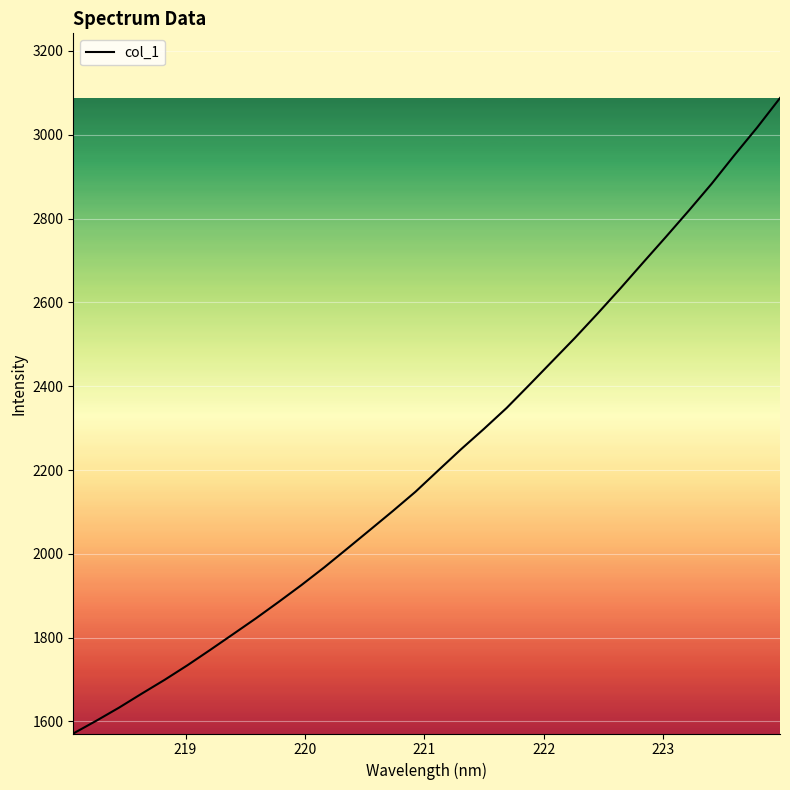

What is the minimum value shown in the chart?

1571.3